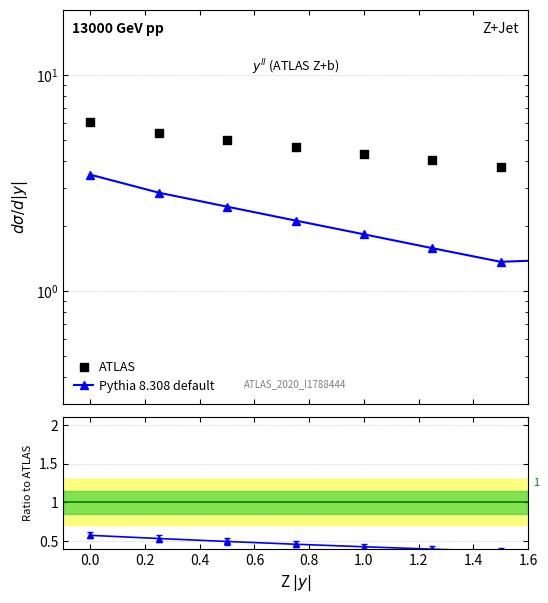

Which series has the widest spread of Y values?

ATLAS